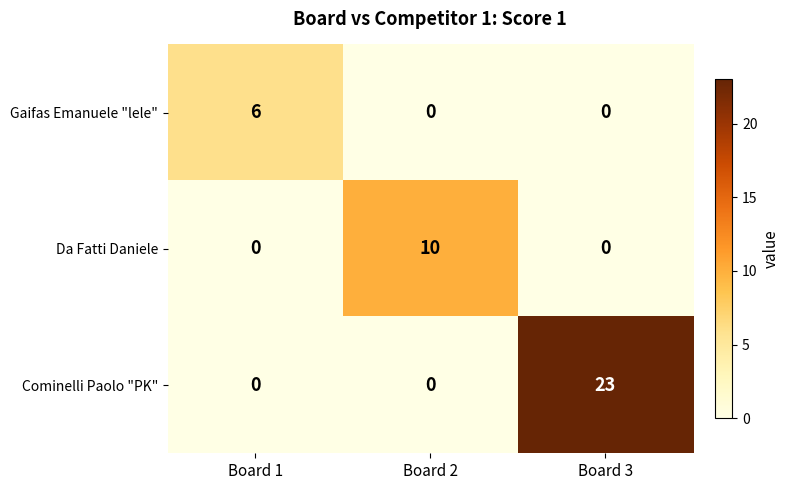

List the series in order of their peak value, highest first.

Cominelli Paolo "PK", Da Fatti Daniele, Gaifas Emanuele "lele"